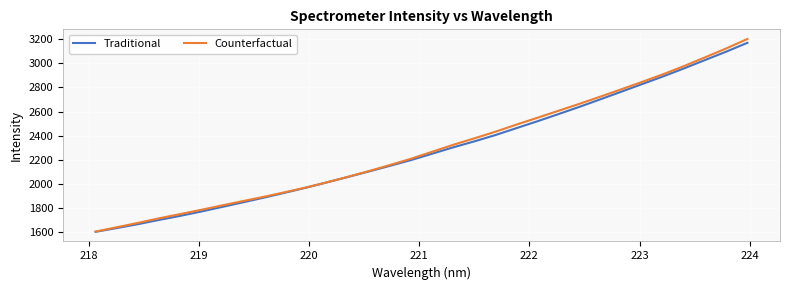

What is the minimum value shown in the chart?

1604.1